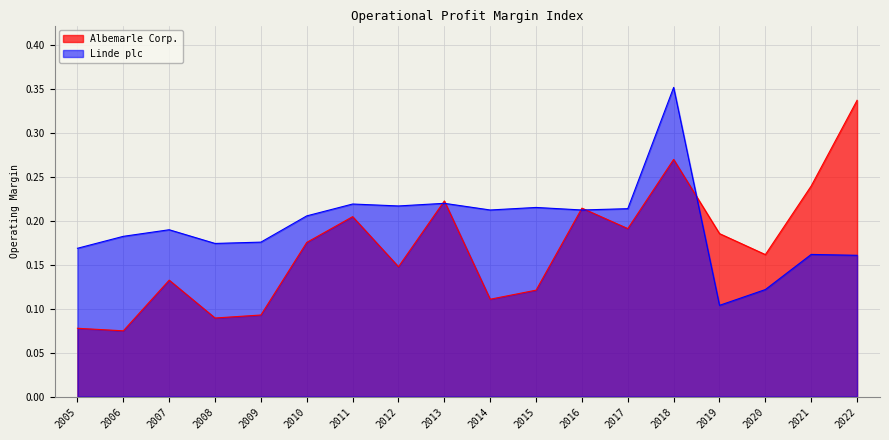

True or false: Albemarle Corp. has more than 1 interior local peaks.

True